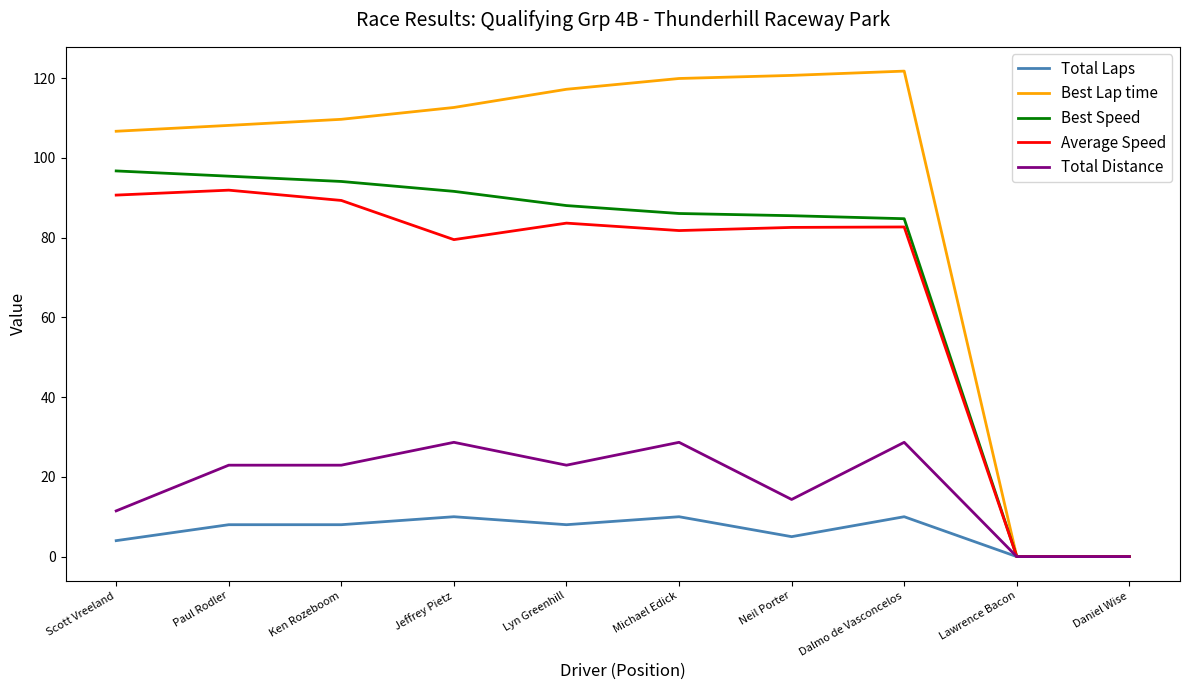

At which label does Average Speed first exceed 82?

Scott Vreeland